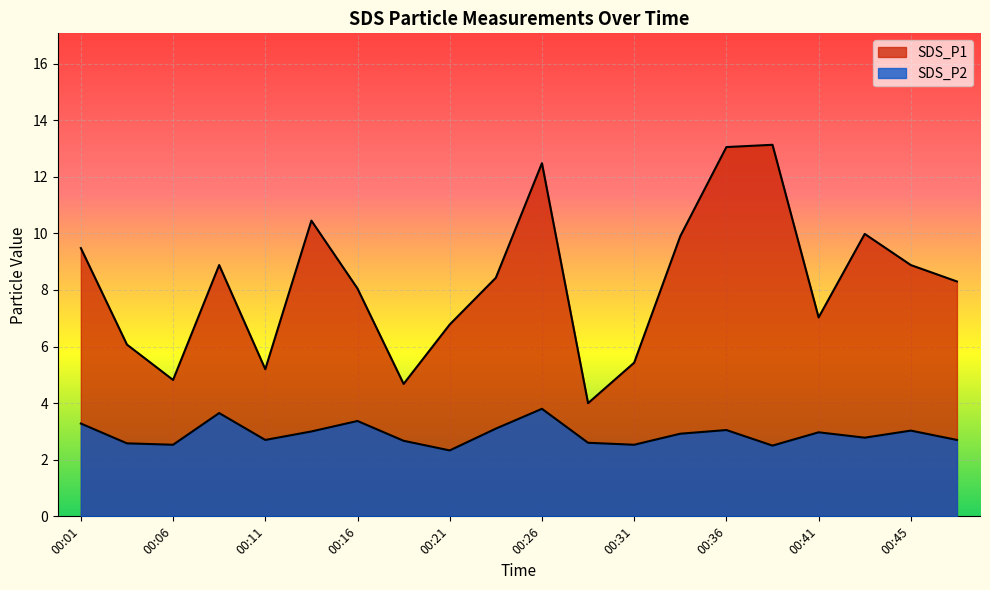

The SDS_P2 series shows 2.7 at 00:18. True or false?

True